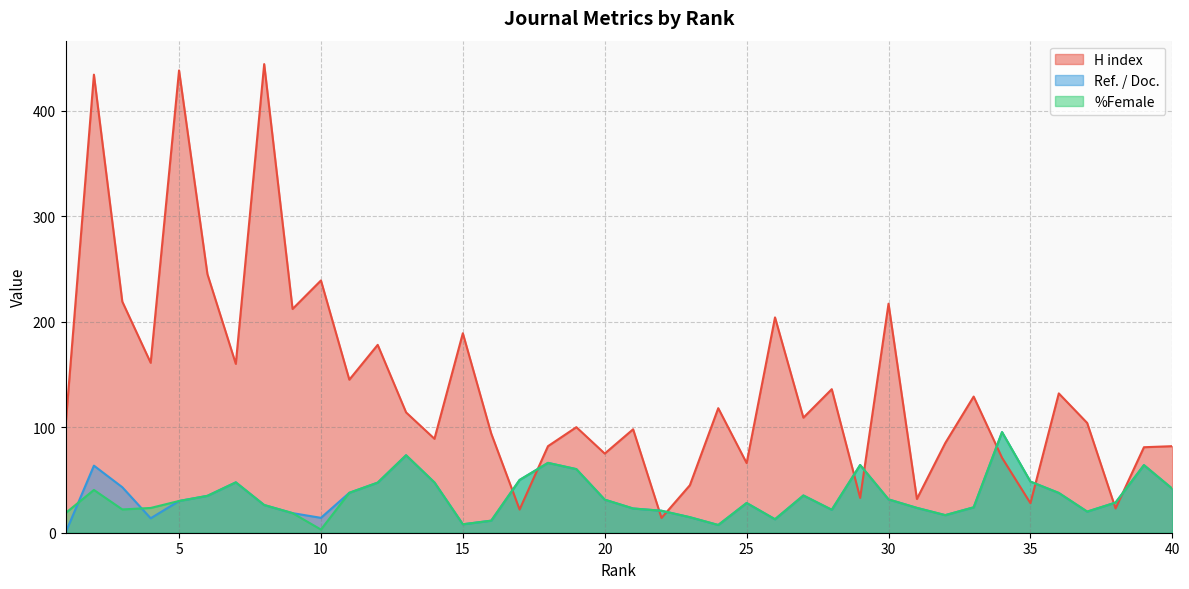

Rank the categories by H index value from lowest to highest.

22, 17, 38, 35, 31, 29, 23, 25, 34, 20, 39, 18, 40, 32, 14, 16, 21, 19, 1, 37, 27, 13, 24, 33, 36, 28, 11, 7, 4, 12, 15, 26, 9, 30, 3, 10, 6, 2, 5, 8